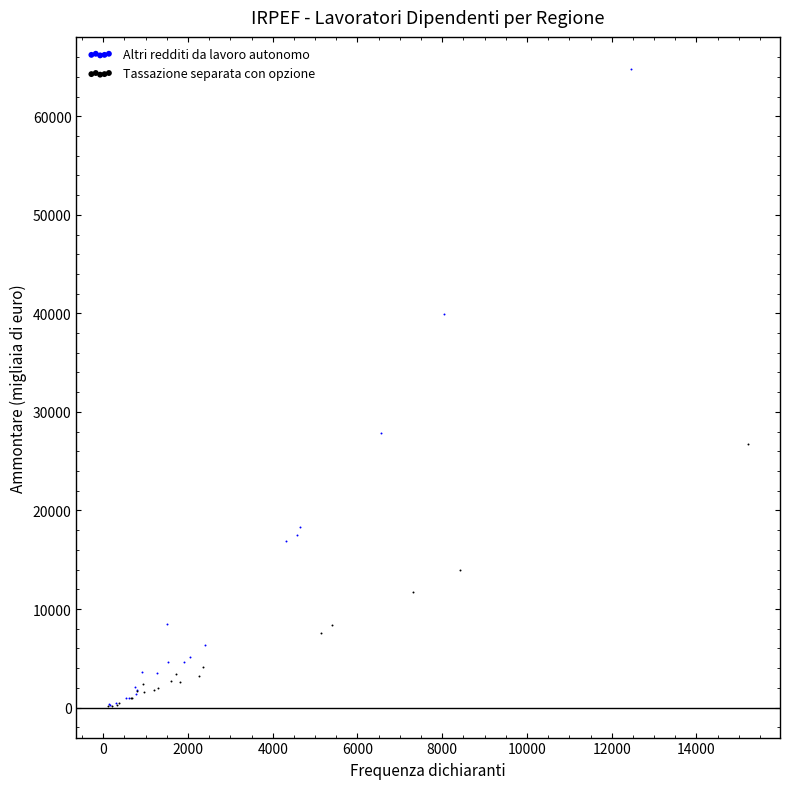

Which series reaches the maximum Y coordinate?

Altri redditi da lavoro autonomo